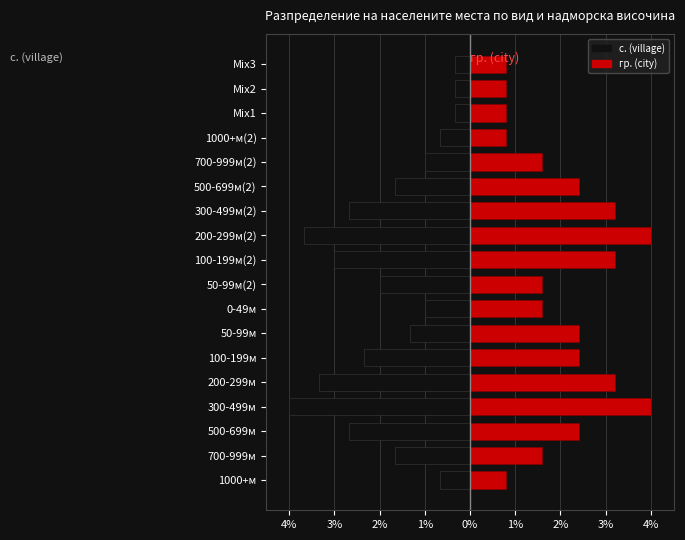

How many bars are there in total?

36